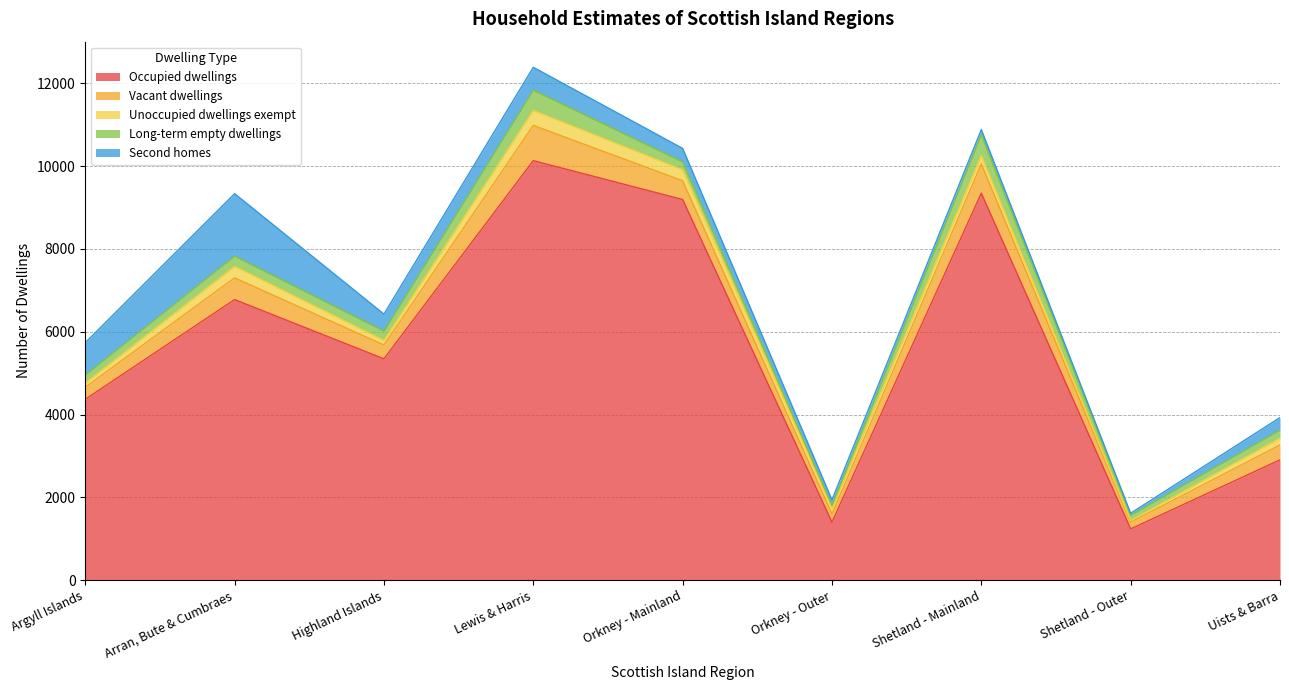

True or false: Occupied dwellings and Vacant dwellings cross at least once.

False